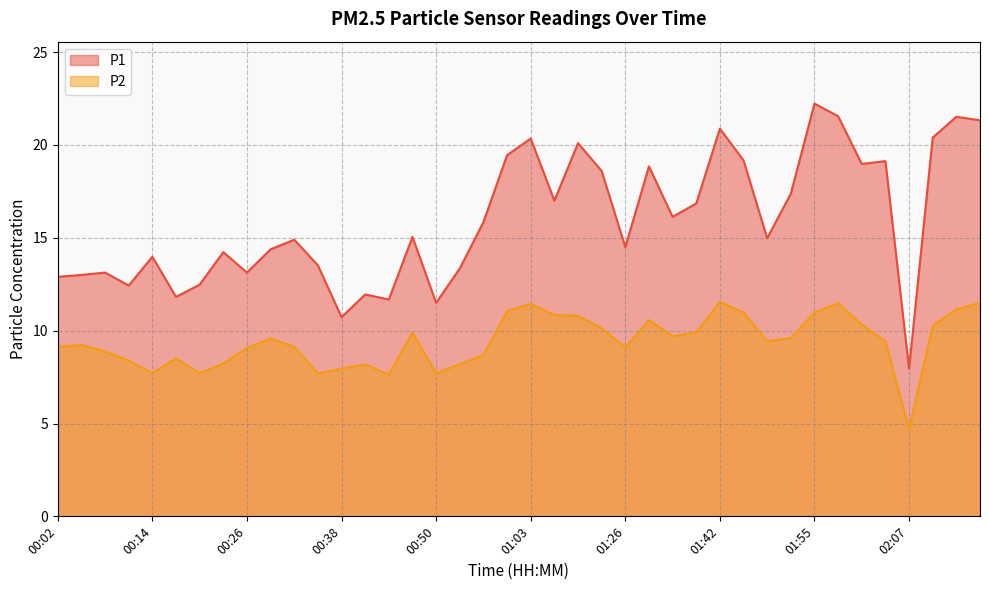

Where is P1 nearest to the value 15?

01:48